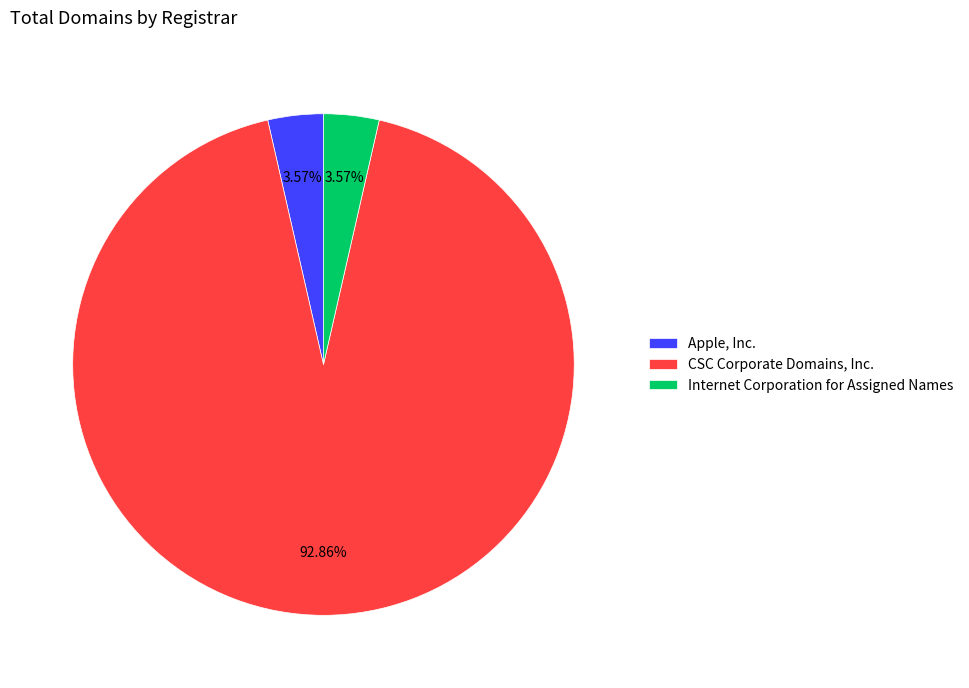

To the nearest percent, what is the difference between the largest and smallest slice percentages?

89%